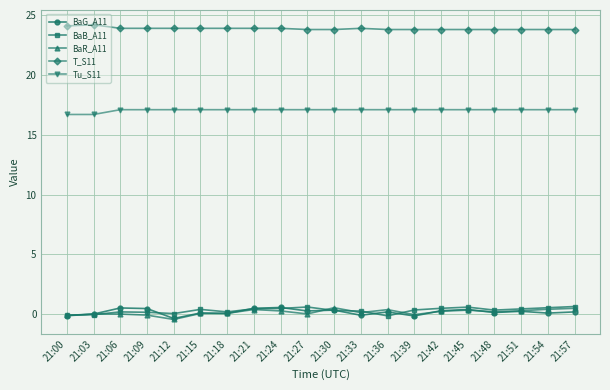

Which series has the largest total across all categories?

T_S11